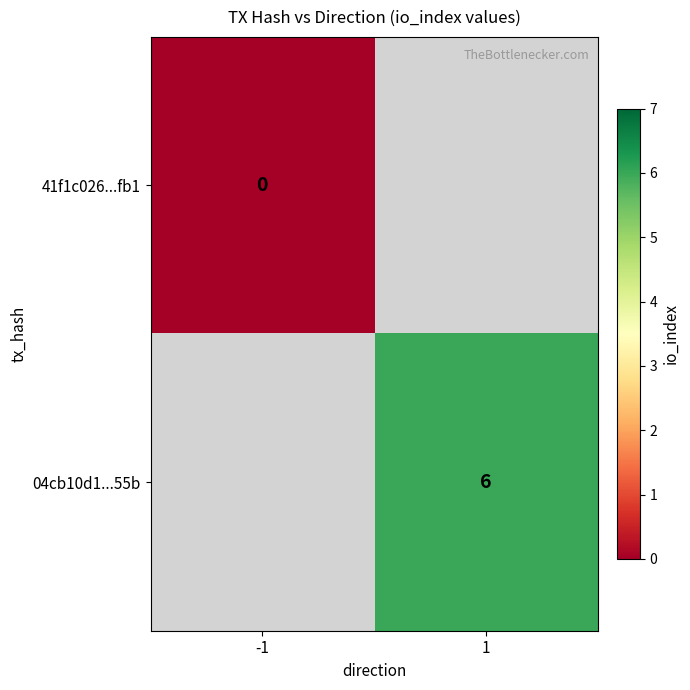

The 04cb10d1...55b series shows 3 at 1. True or false?

False